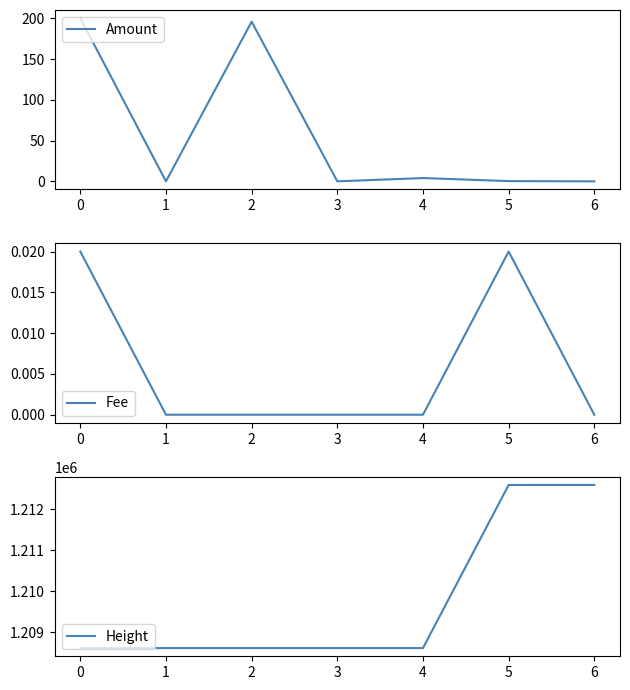

True or false: Height and Amount intersect in this chart.

False